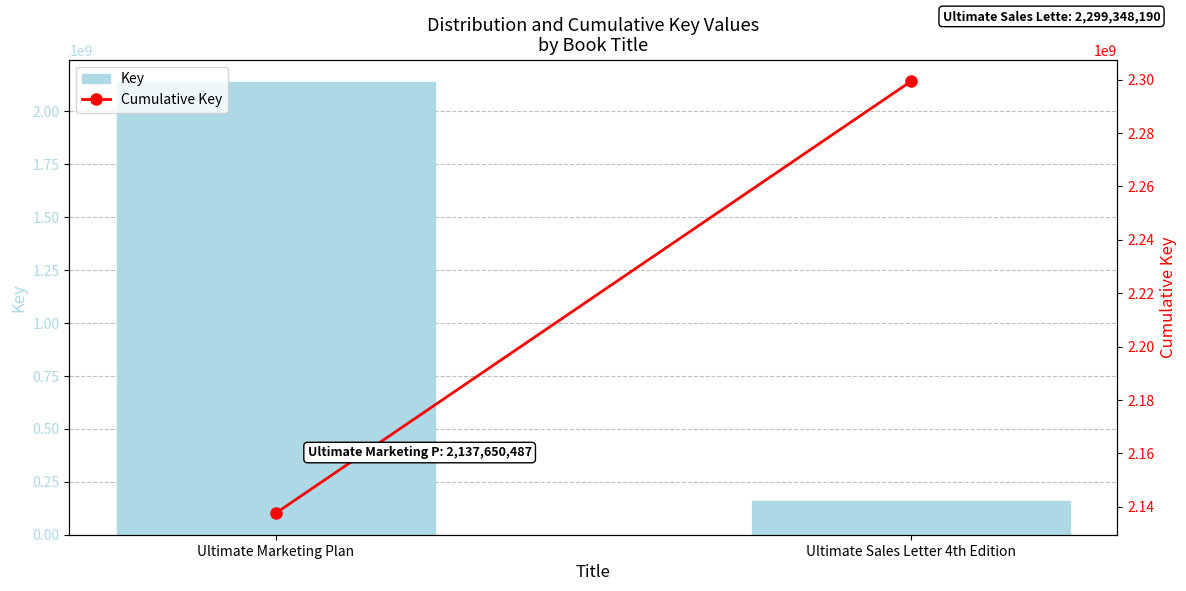

What is the approximate value of Key at Ultimate Marketing Plan, to the nearest 10?

2137650490